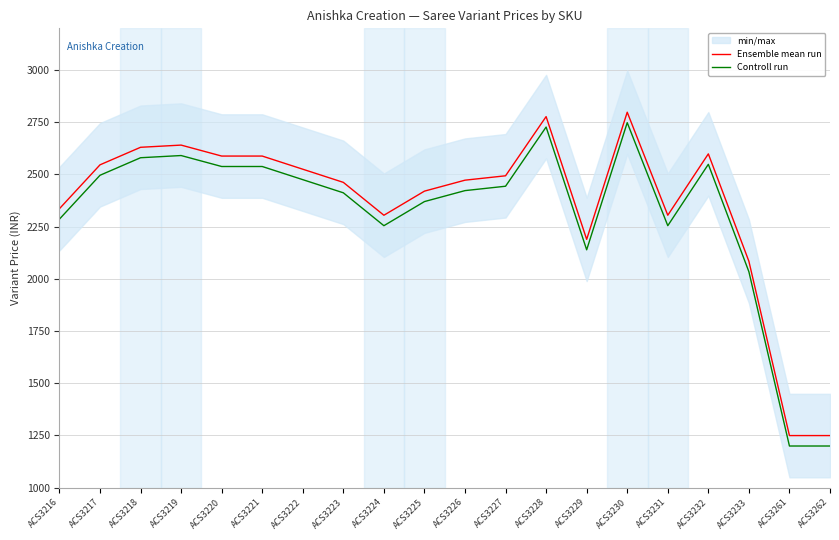

Rank the categories by Controll run value from highest to lowest.

ACS3230, ACS3228, ACS3219, ACS3218, ACS3232, ACS3220, ACS3221, ACS3217, ACS3222, ACS3227, ACS3226, ACS3223, ACS3225, ACS3216, ACS3224, ACS3231, ACS3229, ACS3233, ACS3261, ACS3262